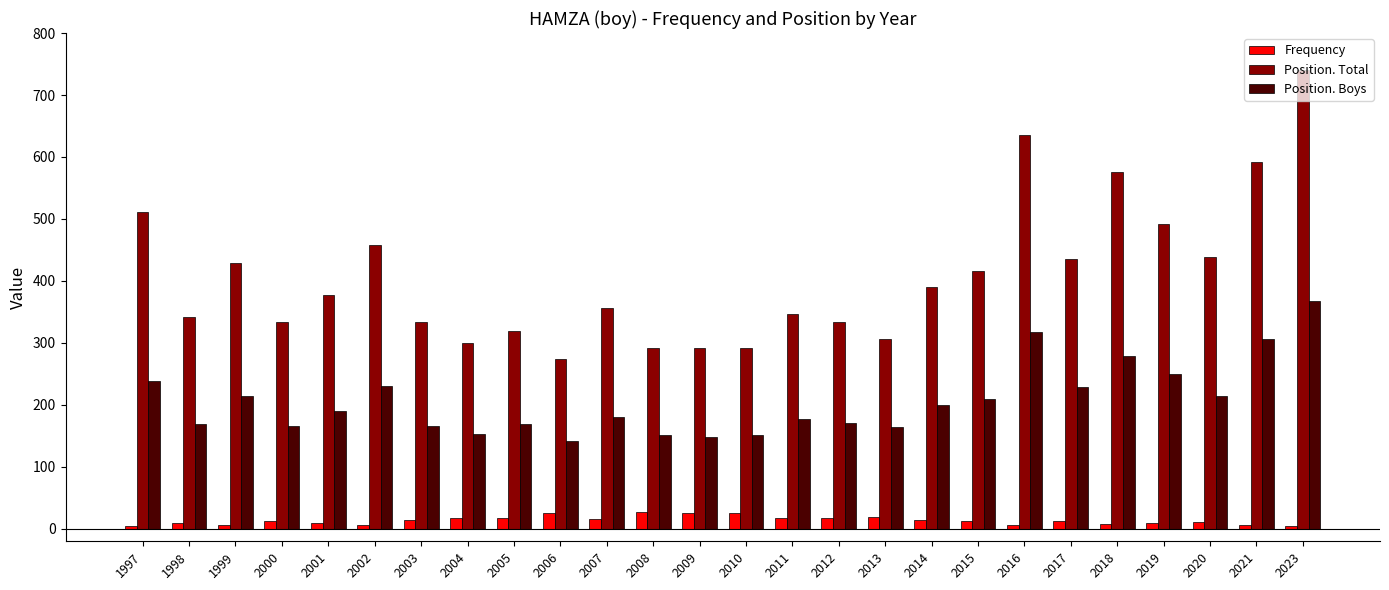

What are all the series names shown in the legend?

Frequency, Position. Total, Position. Boys